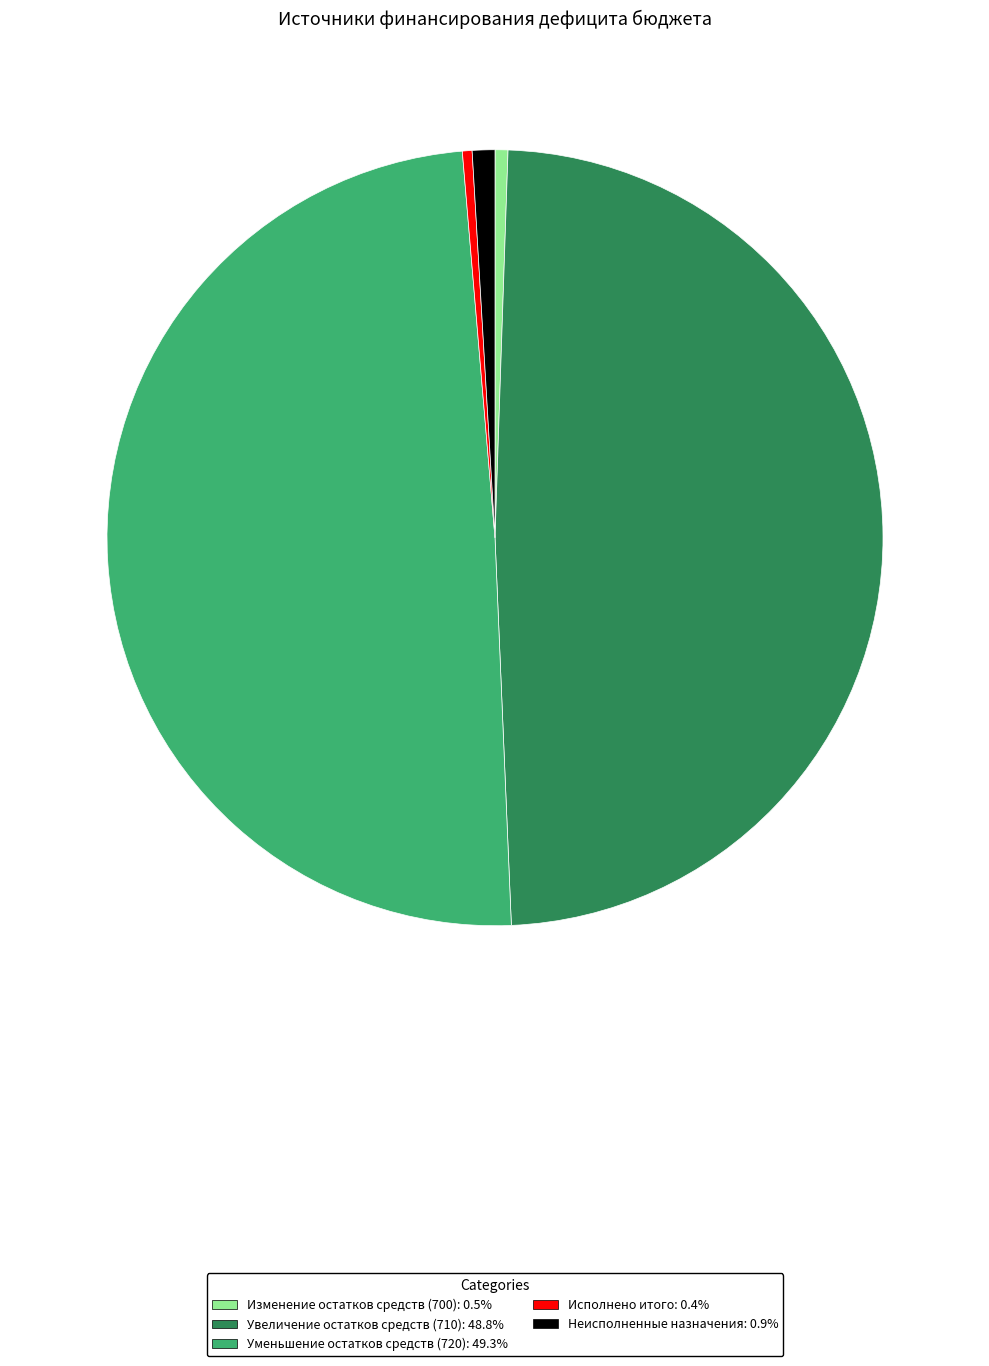

Which has a higher value, Уменьшение остатков средств (720) or Исполнено итого?

Уменьшение остатков средств (720)